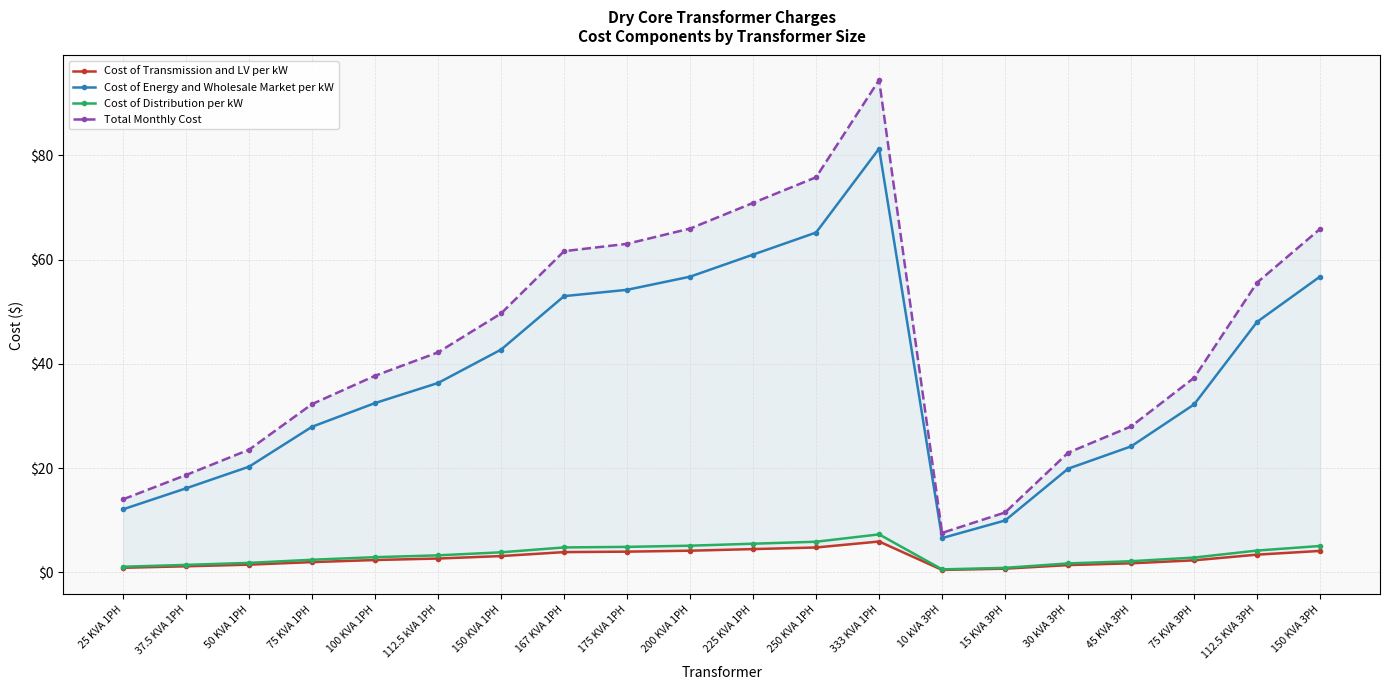

At 112.5 kVA 1PH, list the series in order from smallest to largest.

Cost of Transmission and LV per kW, Cost of Distribution per kW, Cost of Energy and Wholesale Market per kW, Total Monthly Cost